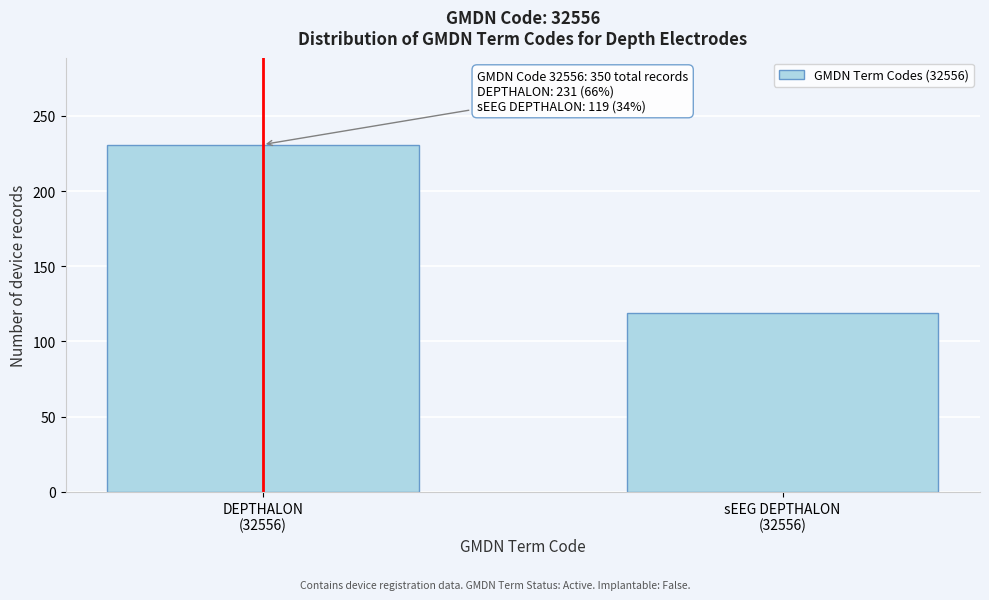

Reading right to left, list all the values displayed in this chart.

119	231